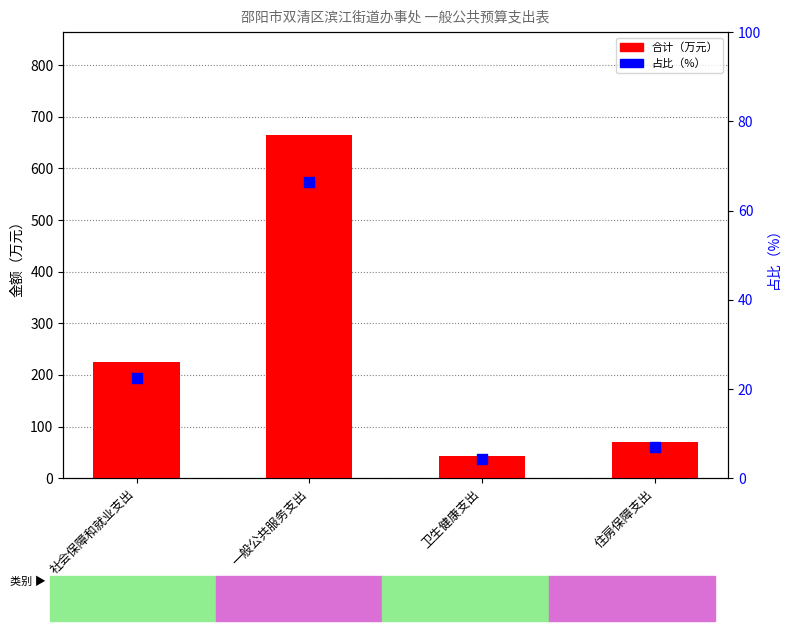

Which series reaches the maximum Y coordinate?

合计（万元）